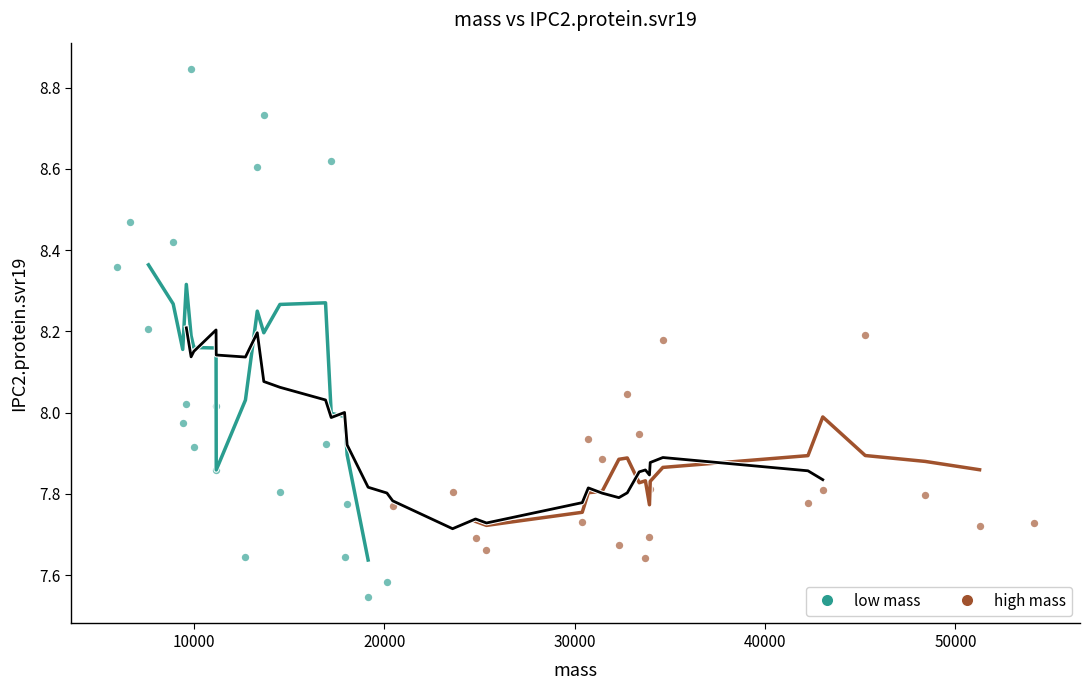

Which series reaches the maximum Y coordinate?

low mass